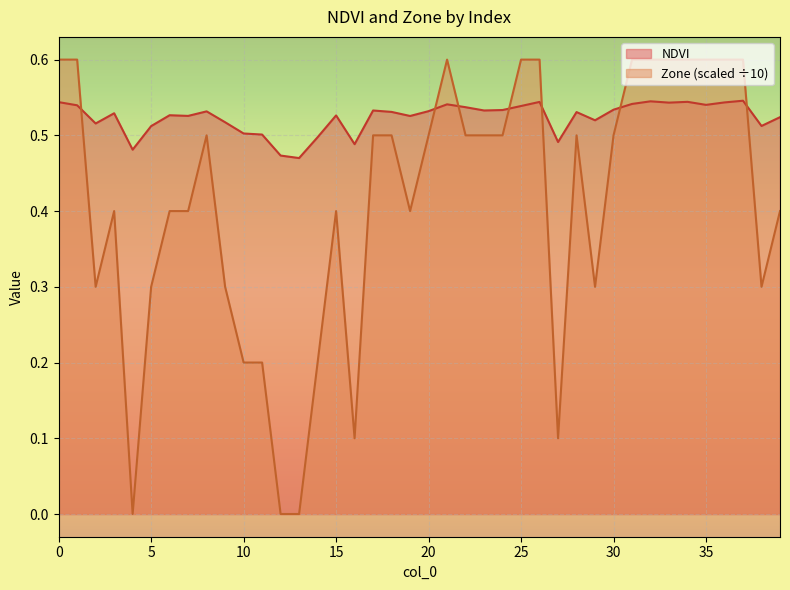

What is the sum of the Zone values at 37 and 35?

1.2